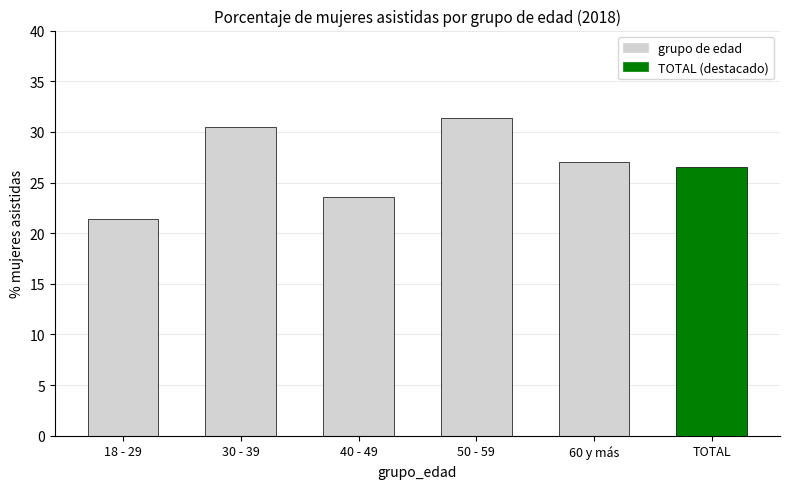

Is it true that the value at 40 - 49 is 23.6?

True